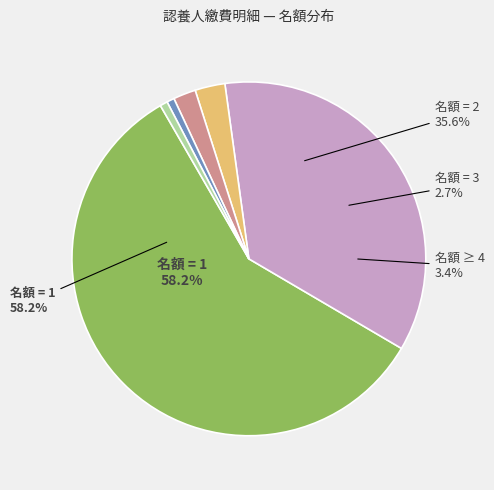

The 名額 = 2 slice represents 43% of the pie. True or false?

False